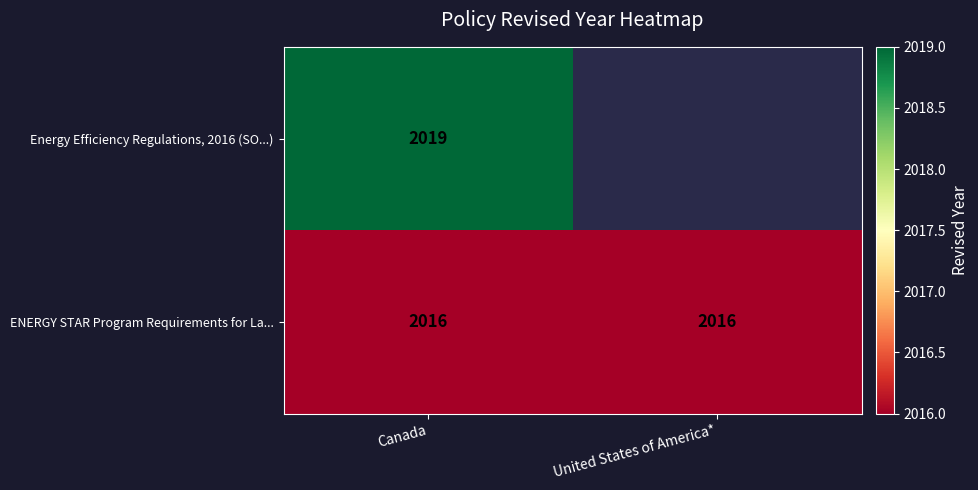

What is the difference between the highest and lowest values at Canada?

3